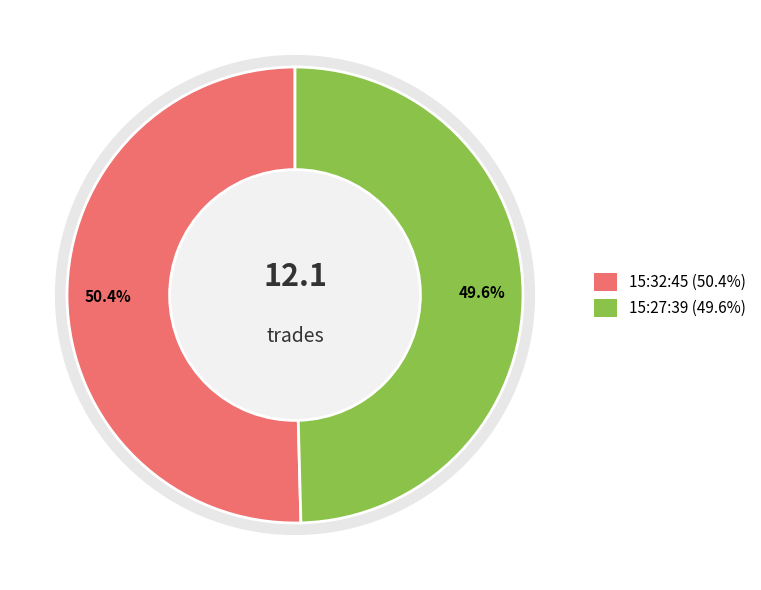

Rank the categories by value from highest to lowest.

15:32:45, 15:27:39